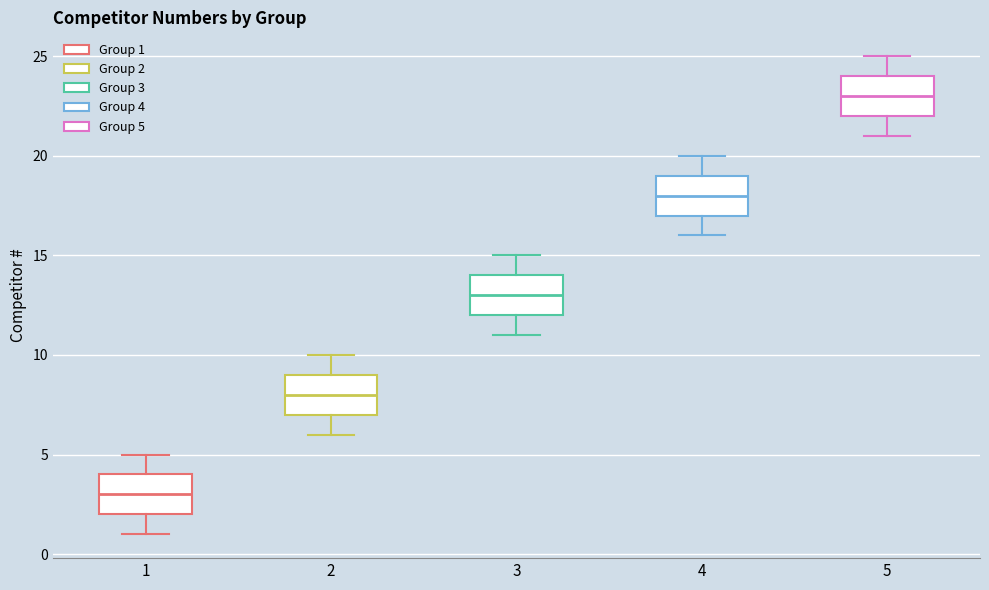

Reading left to right, read every box against the y-axis: the position of its median line, the range the box covers, and the ends of its whiskers. The values are not printed on the chart, so give them approximately, as read against the axis.

1: median 3, box 2 to 4, whiskers 1 to 5
2: median 8, box 7 to 9, whiskers 6 to 10
3: median 13, box 12 to 14, whiskers 11 to 15
4: median 18, box 17 to 19, whiskers 16 to 20
5: median 23, box 22 to 24, whiskers 21 to 25